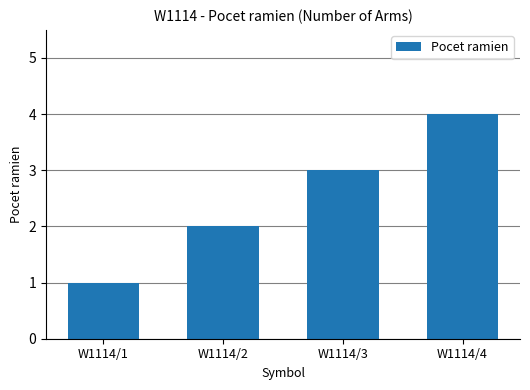

Rank the categories by value from highest to lowest.

W1114/4, W1114/3, W1114/2, W1114/1